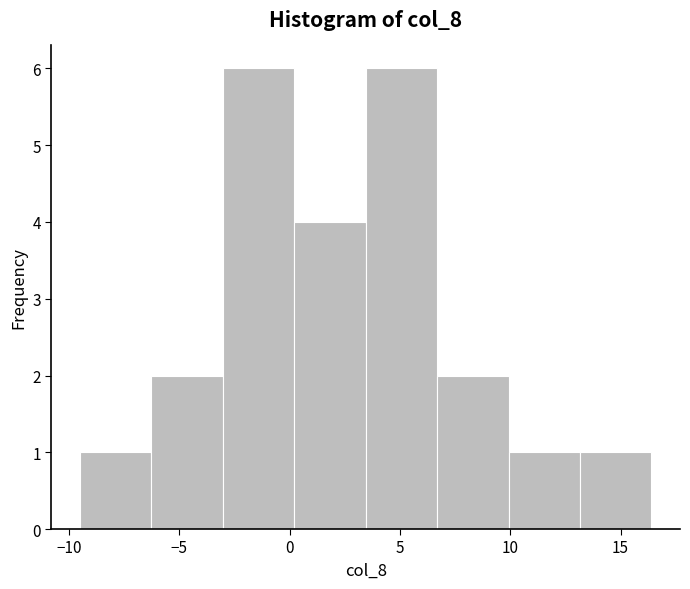

How tall is the bar that spans -3.0 to 0.0 on the x-axis? Neither the bar edges nor the heights are printed on the chart, so give them approximately, as read against the axes.

6